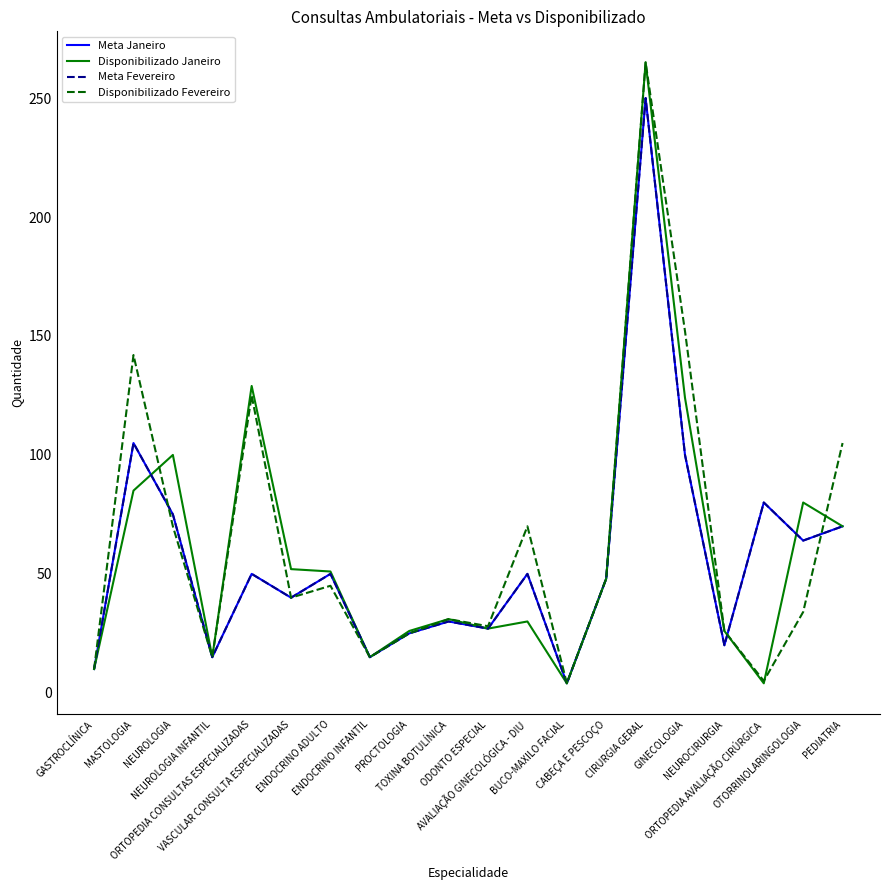

The value of Disponibilizado Fevereiro at CIRURGIA GERAL is 265. True or false?

True